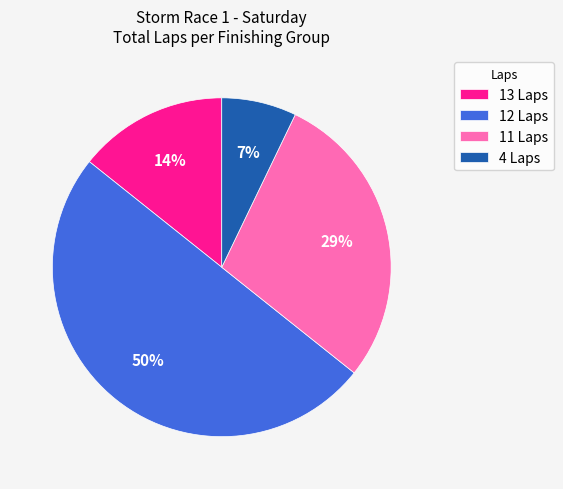

Do 12 Laps and 13 Laps together represent more than half of the pie?

Yes